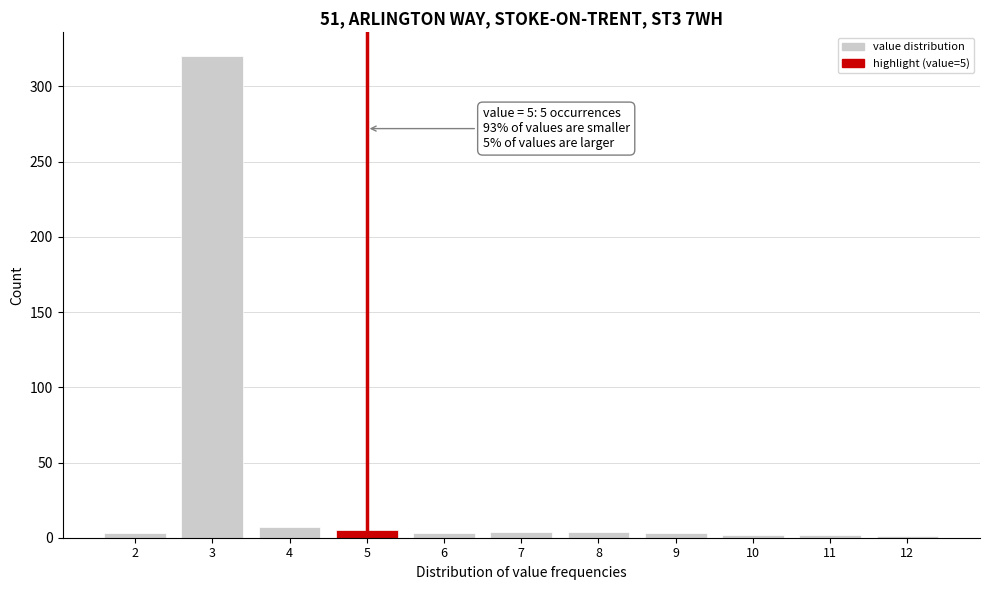

What is the maximum value shown in the chart?

320